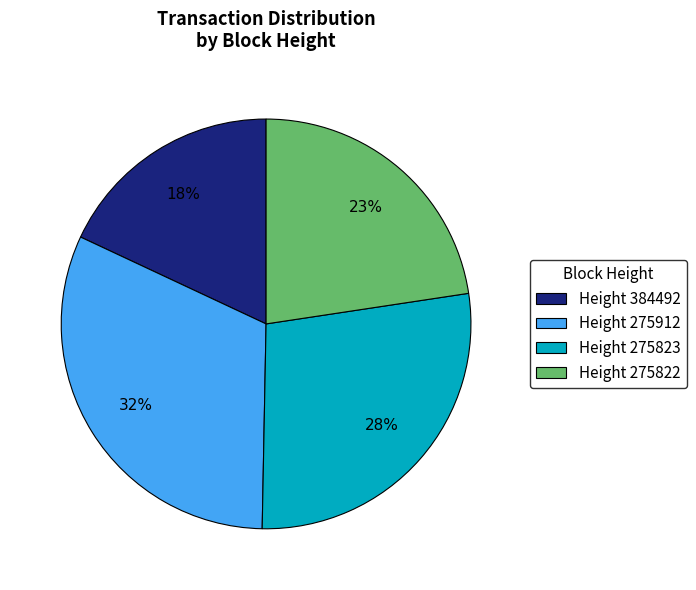

Is the sum of Height 275822 and Height 275912 greater than half?

Yes